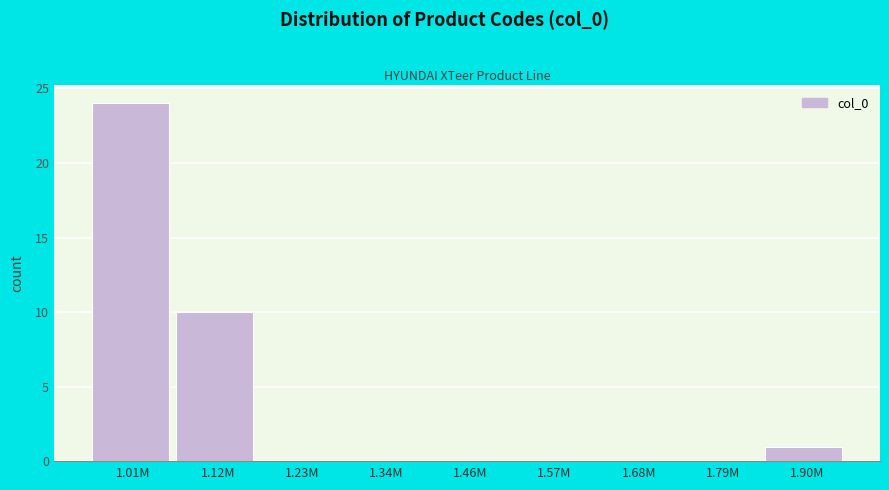

Reading right to left, transcribe all the data shown in this chart.

1.90M=1	1.79M=0	1.68M=0	1.57M=0	1.46M=0	1.34M=0	1.23M=0	1.12M=10	1.01M=24